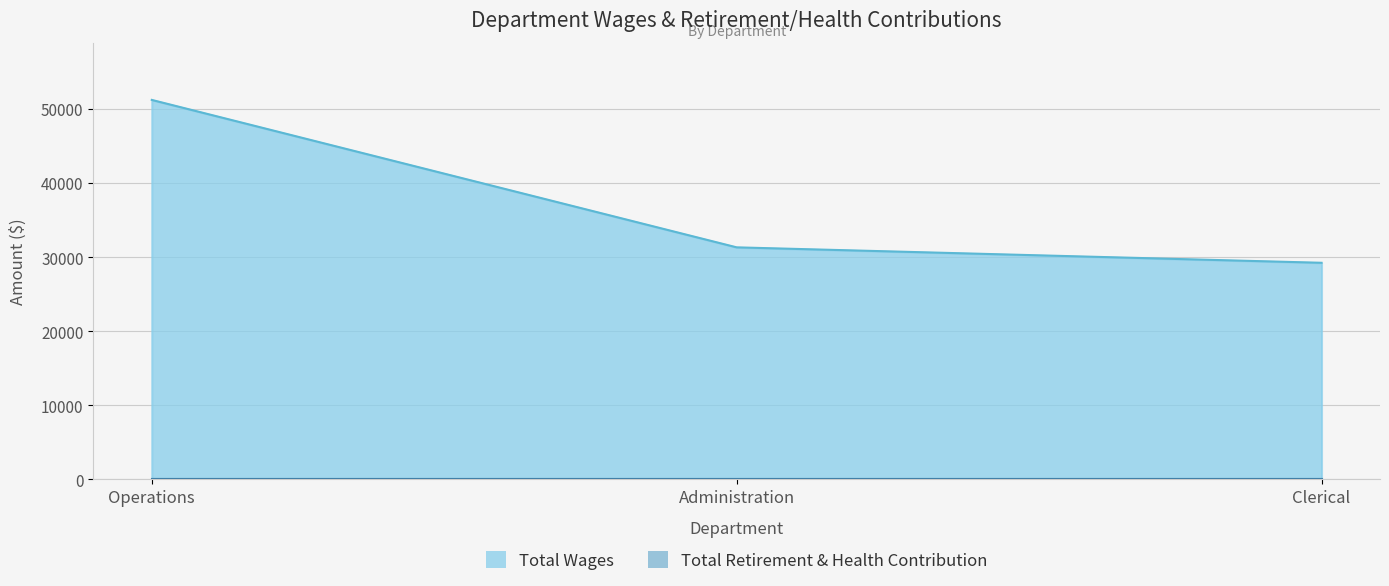

True or false: the data shows 51265 at Operations.

True